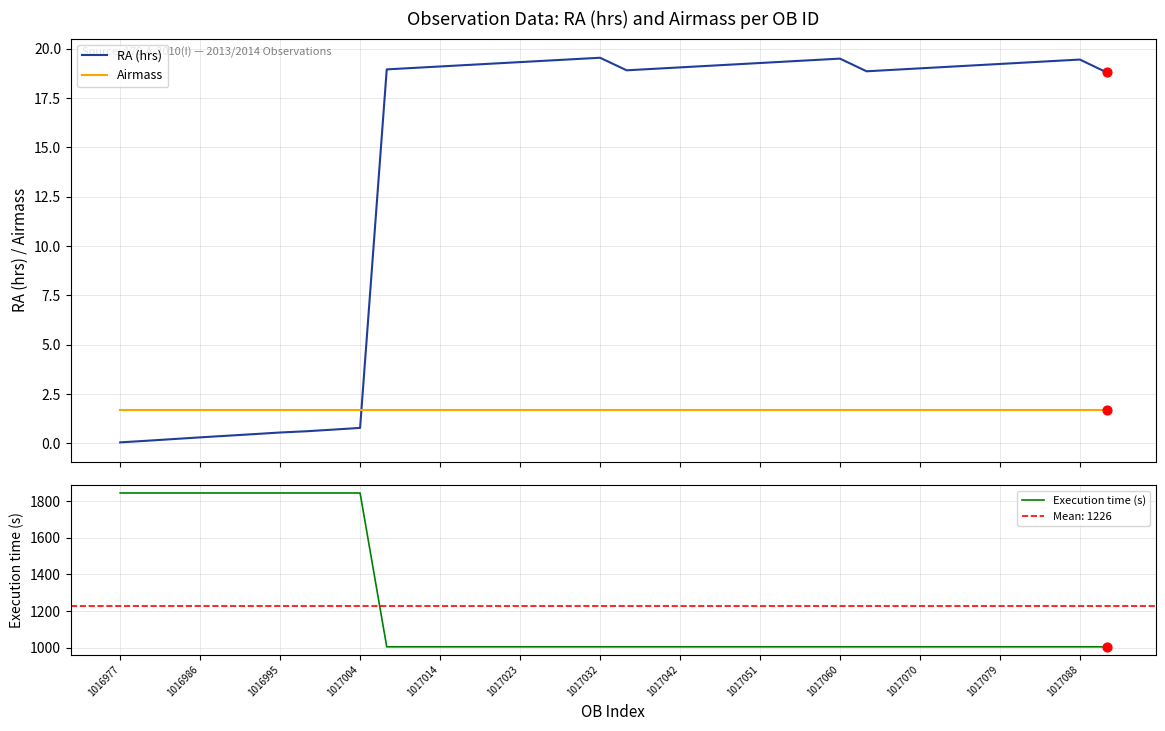

What is the total value across all series at 25?

1026.0